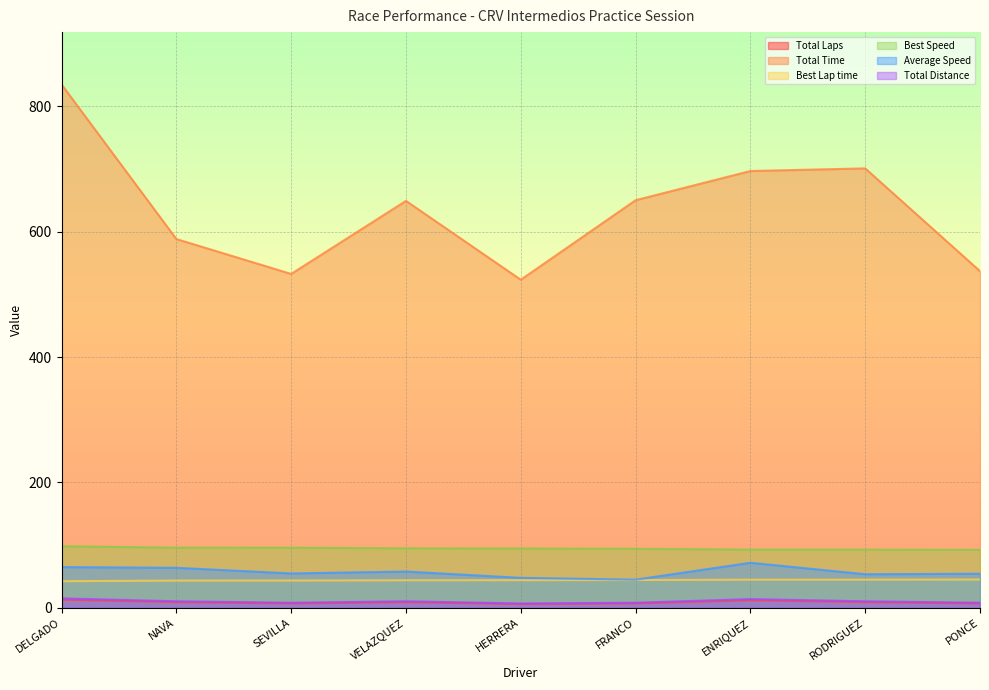

Where is Total Time nearest to the value 679?

ENRIQUEZ